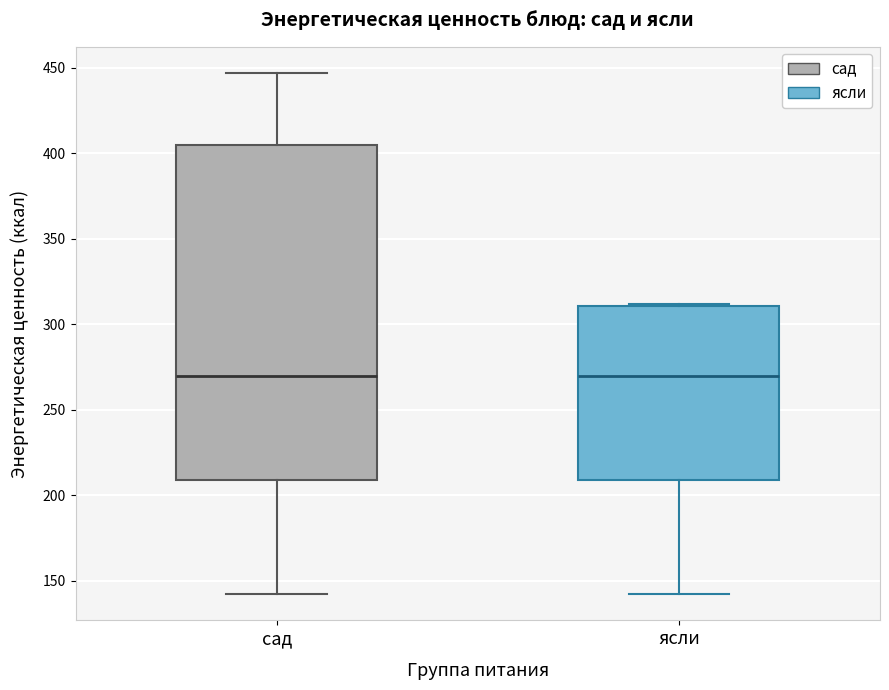

Reading left to right, read every box against the y-axis: the position of its median line, the range the box covers, and the ends of its whiskers. The values are not printed on the chart, so give them approximately, as read against the axis.

сад: median 270, box 210 to 405, whiskers 140 to 445
ясли: median 270, box 210 to 310, whiskers 140 to 310